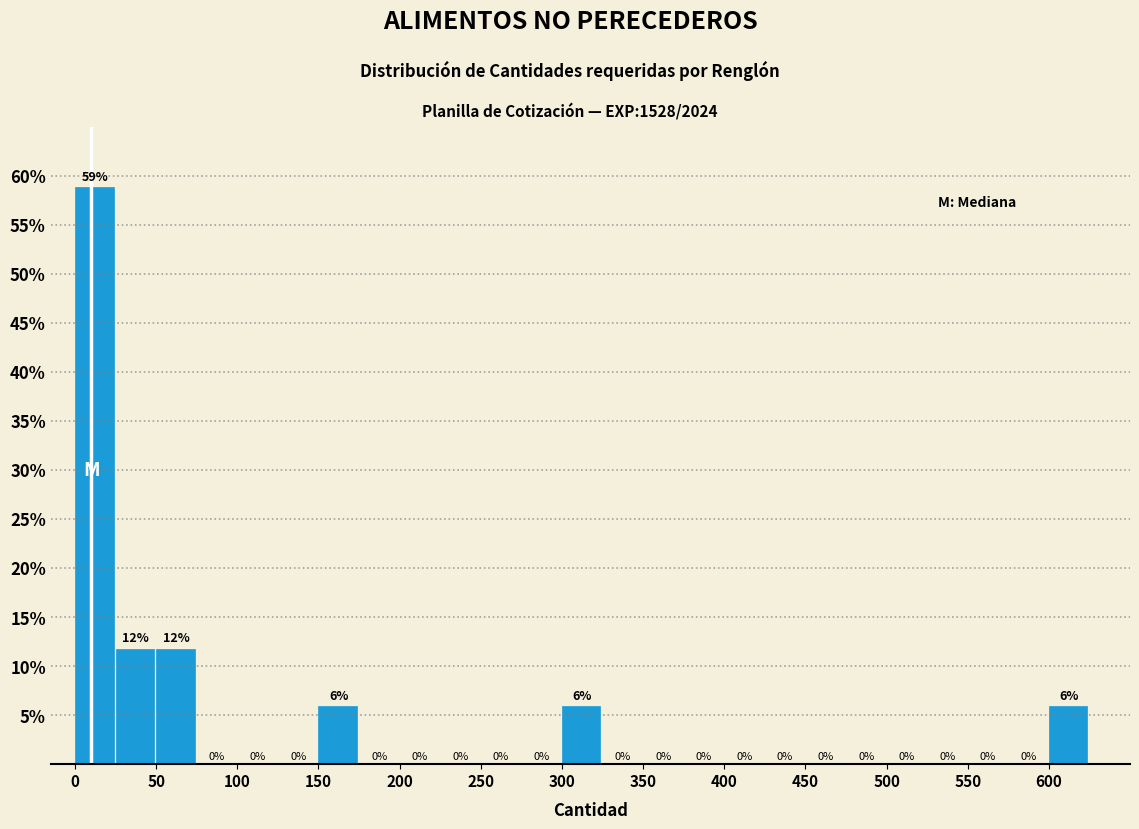

Over which range of the x-axis is the bar tallest?

0 to 25